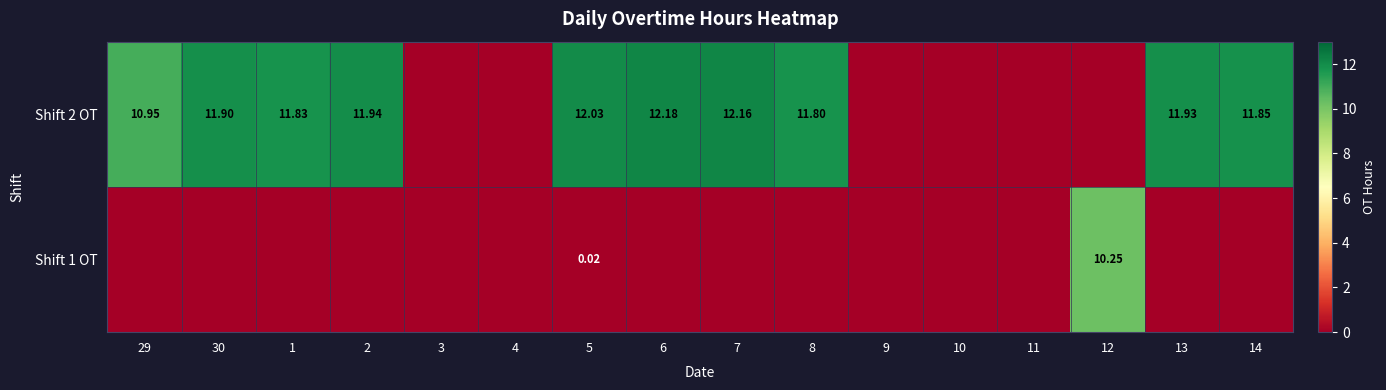

The value of Shift 2 OT at 30 is 11.9. True or false?

True